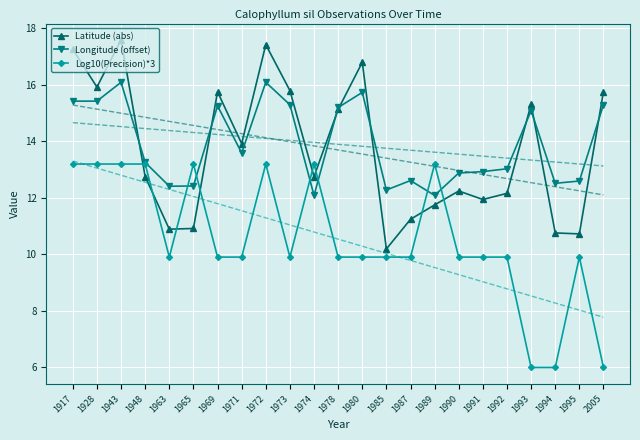

Which series has the widest spread of values?

Latitude (abs)